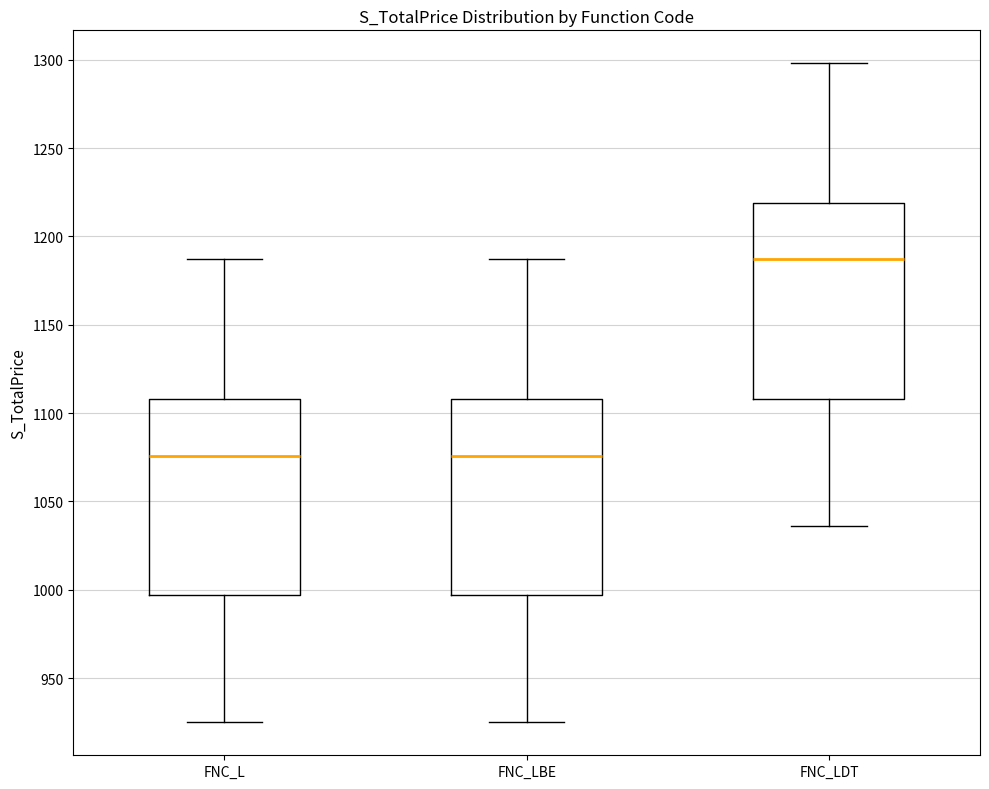

Reading left to right, read every box against the y-axis: the position of its median line, the range the box covers, and the ends of its whiskers. The values are not printed on the chart, so give them approximately, as read against the axis.

FNC_L: median 1075, box 995 to 1110, whiskers 925 to 1185
FNC_LBE: median 1075, box 995 to 1110, whiskers 925 to 1185
FNC_LDT: median 1185, box 1110 to 1220, whiskers 1035 to 1300